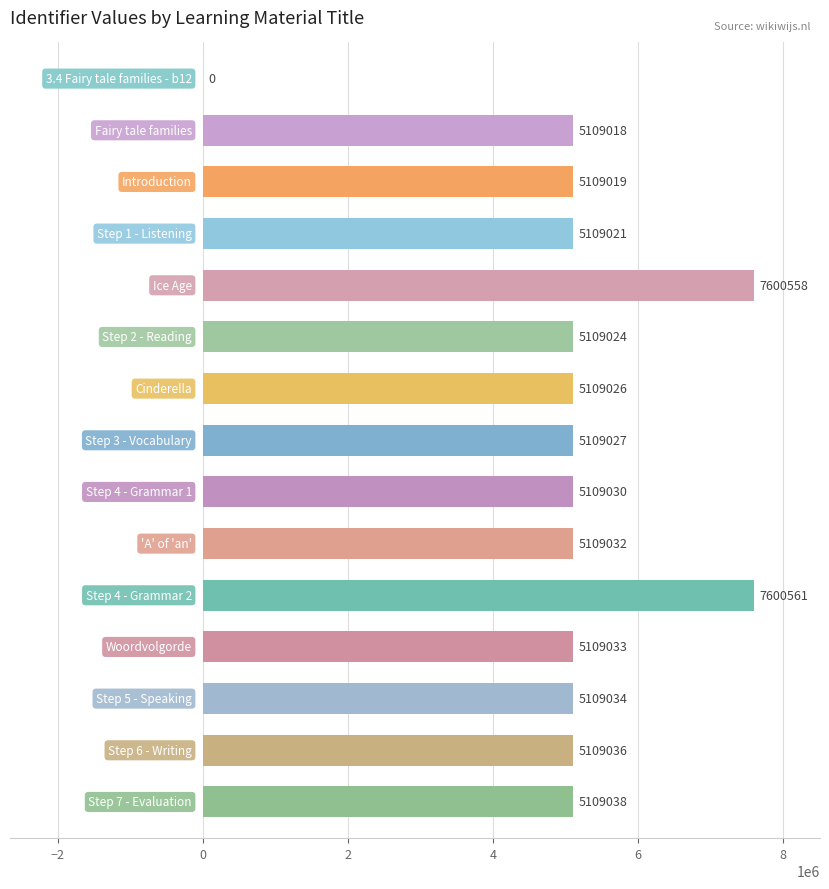

What is the greatest value displayed?

7600561